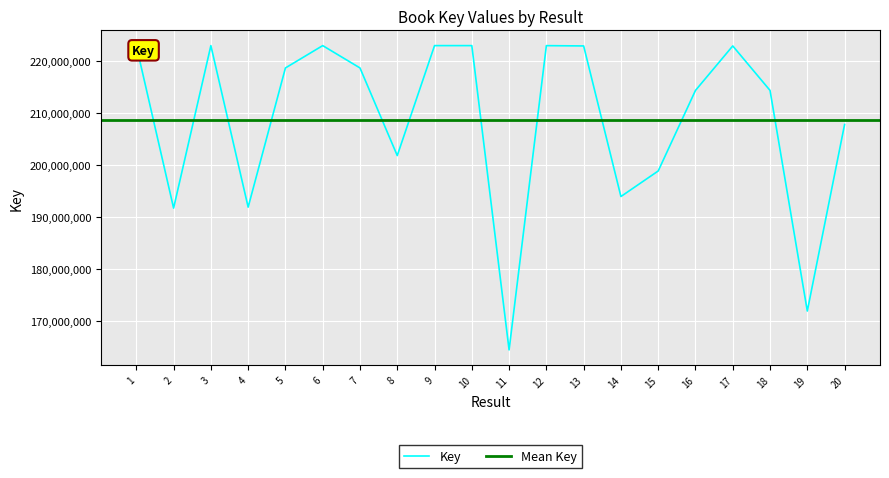

What is the ratio of the value at 7 to the value at 10?

1.0